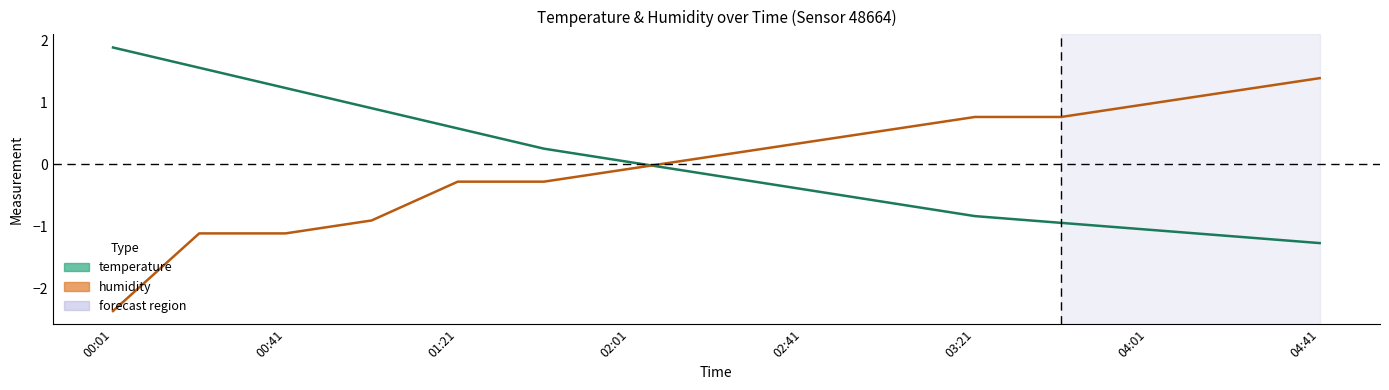

What is the minimum value for humidity?

-2.4